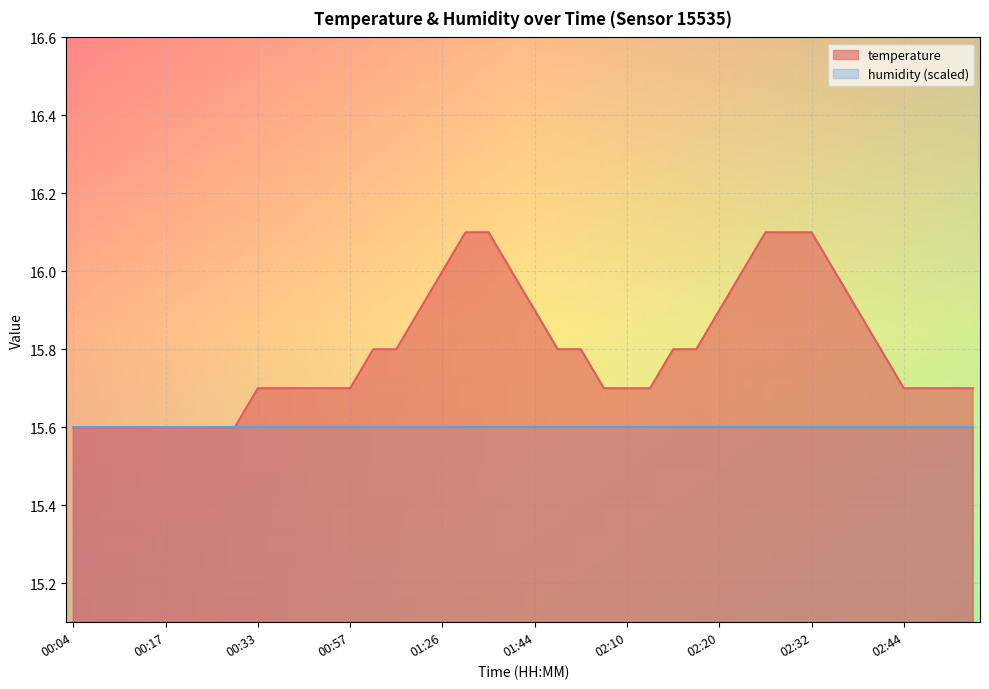

What is the ratio of the value at 02:38 to the value at 01:18?

1.0